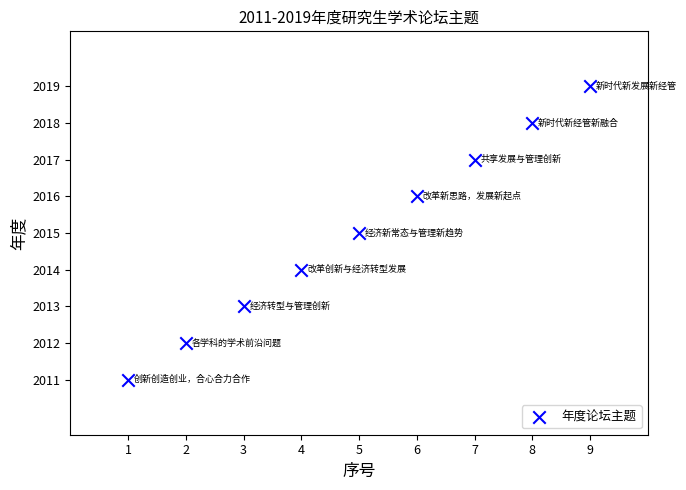

What is the range of X values (max minus min)?

8